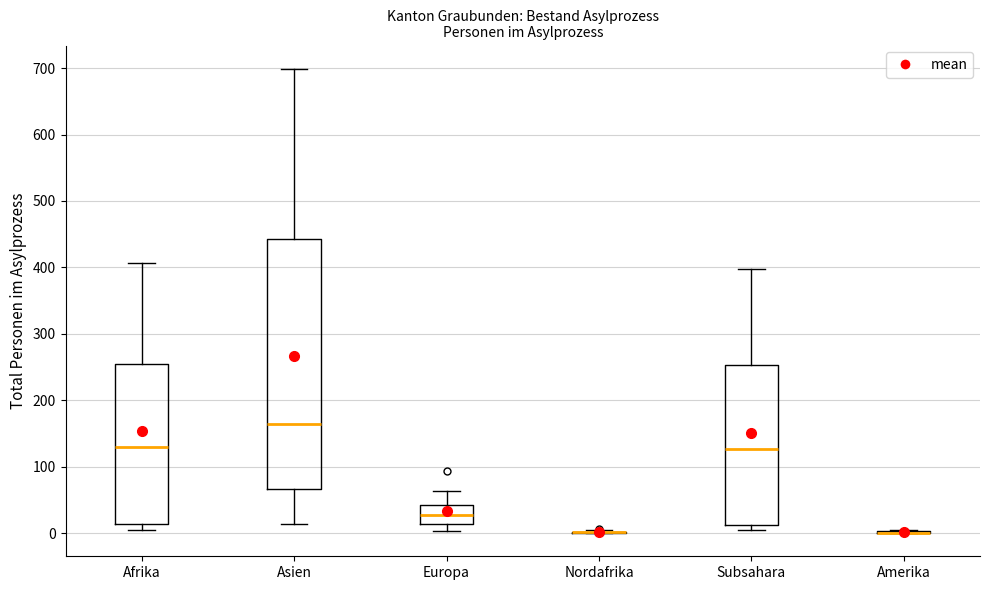

Reading left to right, read every box against the y-axis: the position of its median line, the range the box covers, and the ends of its whiskers. The values are not printed on the chart, so give them approximately, as read against the axis.

Afrika: median 130, box 10 to 260, whiskers 10 (just below the box's lower edge) to 410
Asien: median 160, box 70 to 440, whiskers 10 to 700
Europa: median 30, box 10 to 40, whiskers 0 to 60
Nordafrika: box collapsed to a line at 0, whiskers 0 to 0
Subsahara: median 130, box 10 to 250, whiskers 10 (just below the box's lower edge) to 400
Amerika: box collapsed to a line at 0, whiskers 0 to 10